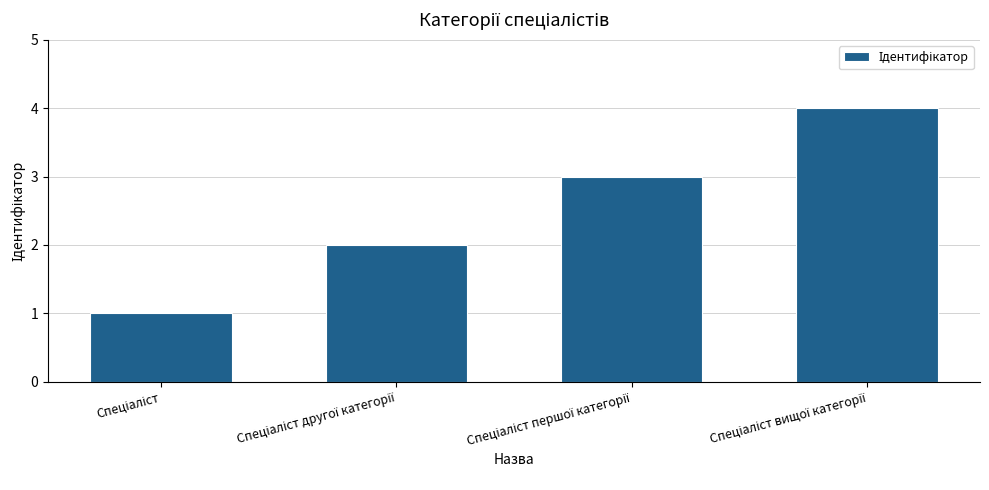

How many values are below 3?

2